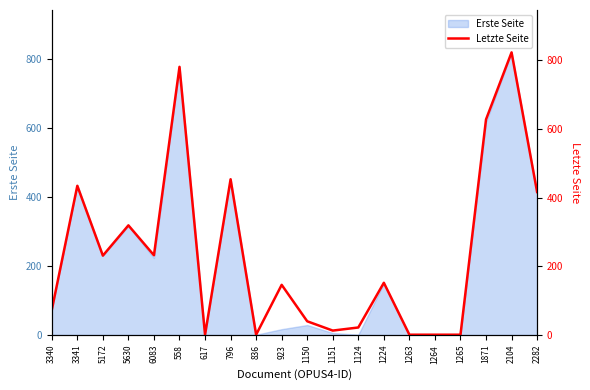

Rank the categories by value from lowest to highest.

617, 836, 1263, 1264, 1265, 1151, 1124, 1150, 3340, 923, 1224, 5172, 6083, 5630, 2282, 3341, 796, 1871, 558, 2104